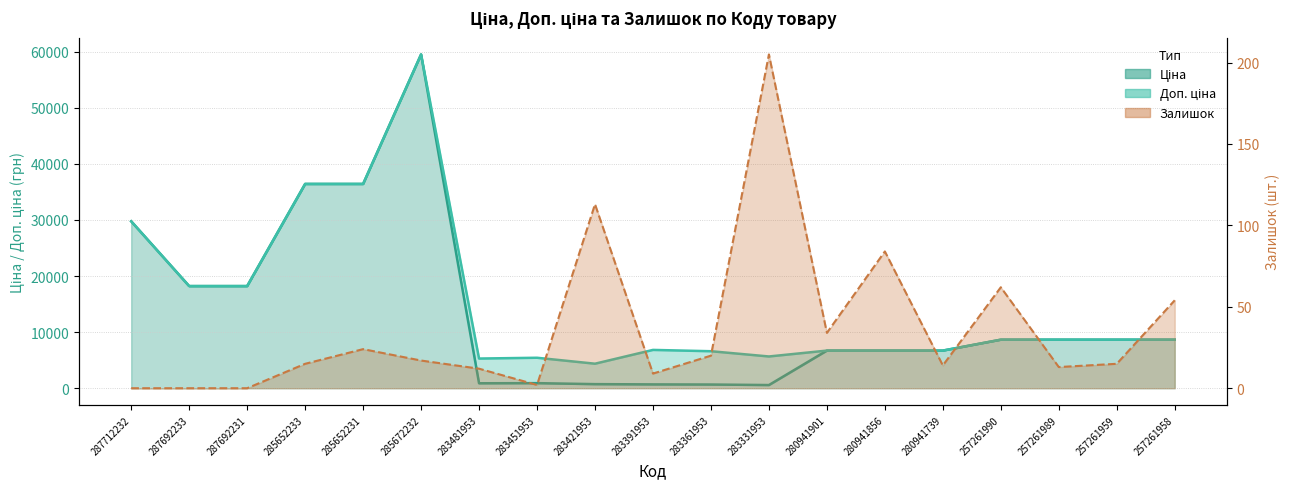

How many series are shown in this chart?

3